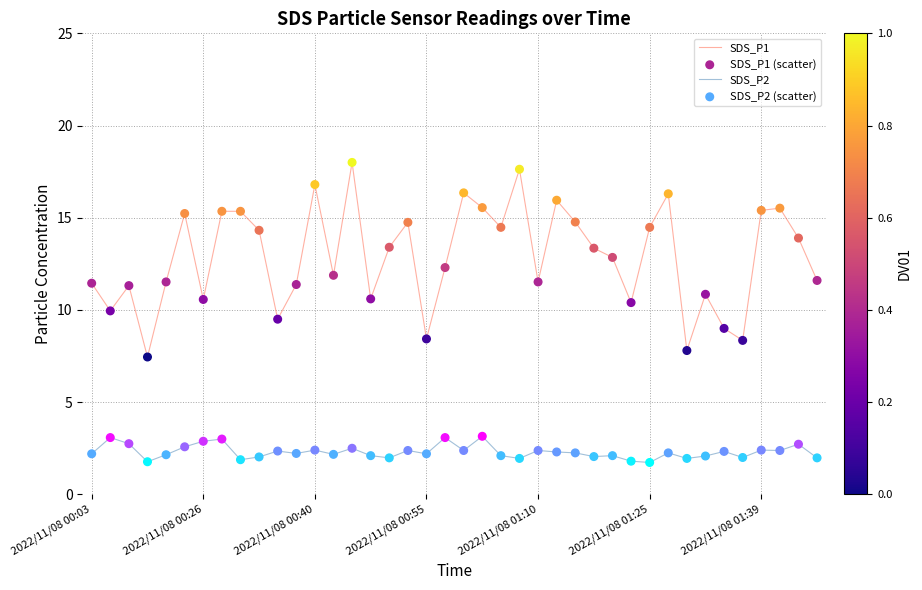

Which series has the largest total across all categories?

SDS_P1